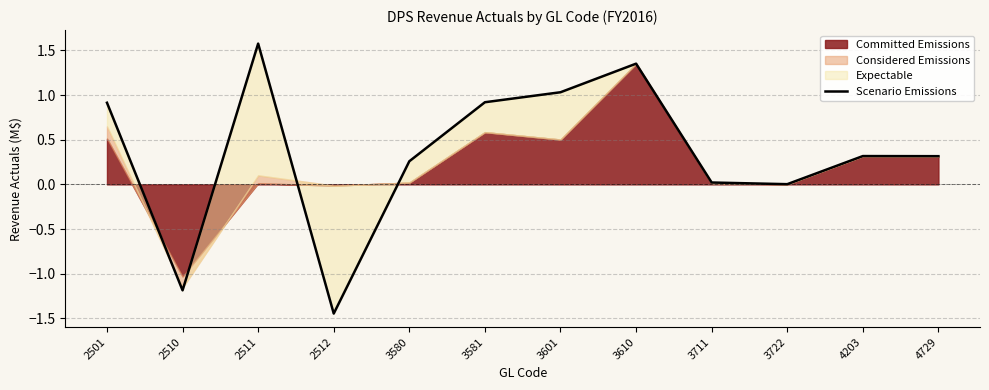

Rank the categories by value from lowest to highest.

2512, 2510, 3722, 3711, 3580, 4729, 4203, 2501, 3581, 3601, 3610, 2511